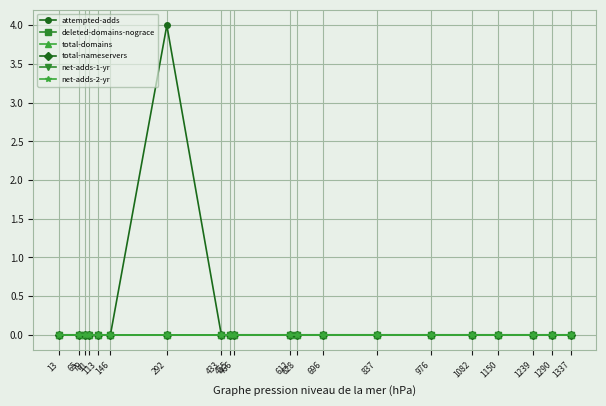

The value of total-domains at 1082 is 0. True or false?

True